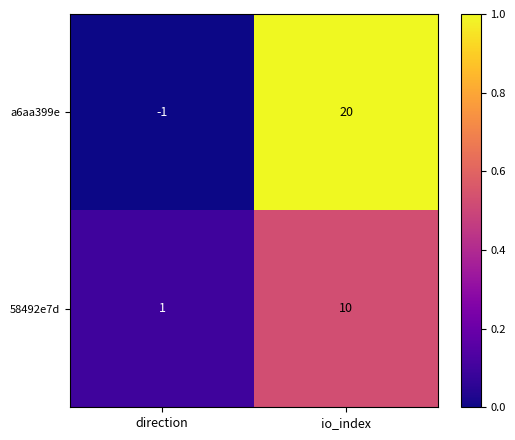

What is the average value of the 58492e7d series?

6